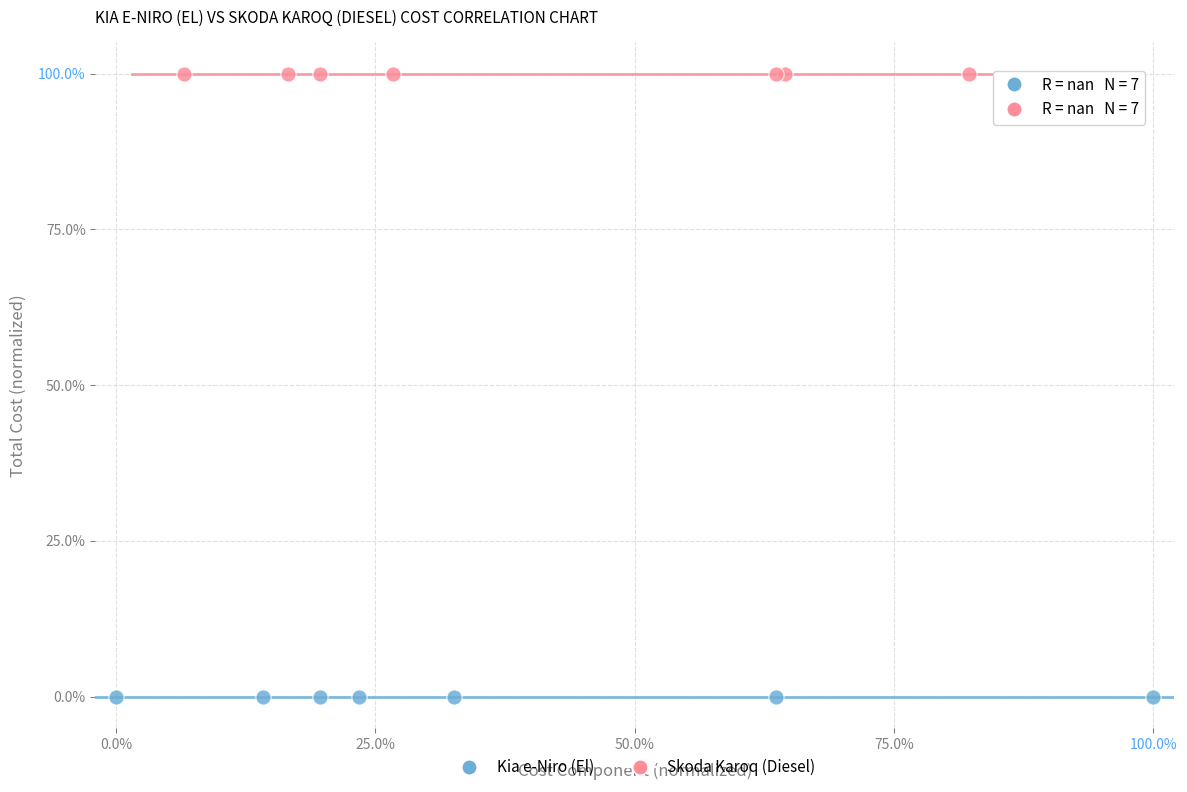

Which series reaches the maximum Y coordinate?

Skoda Karoq (Diesel)